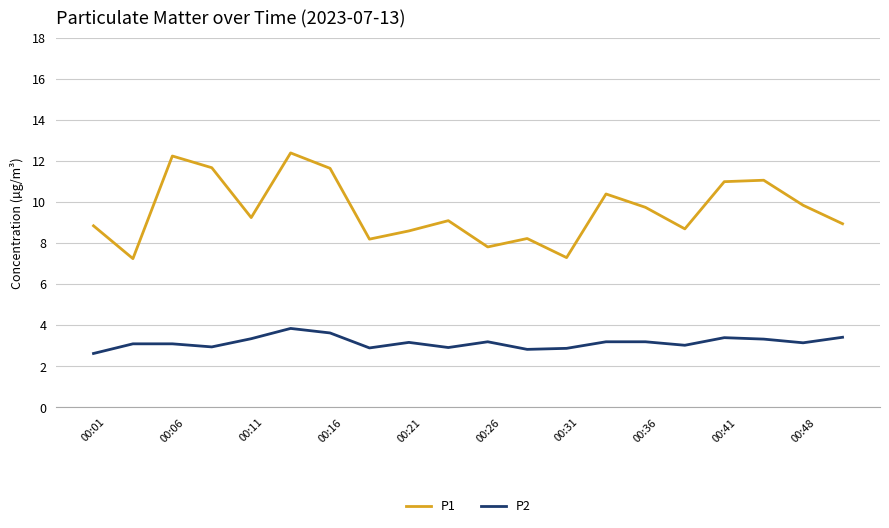

List the series in order of their overall mean, lowest first.

P2, P1